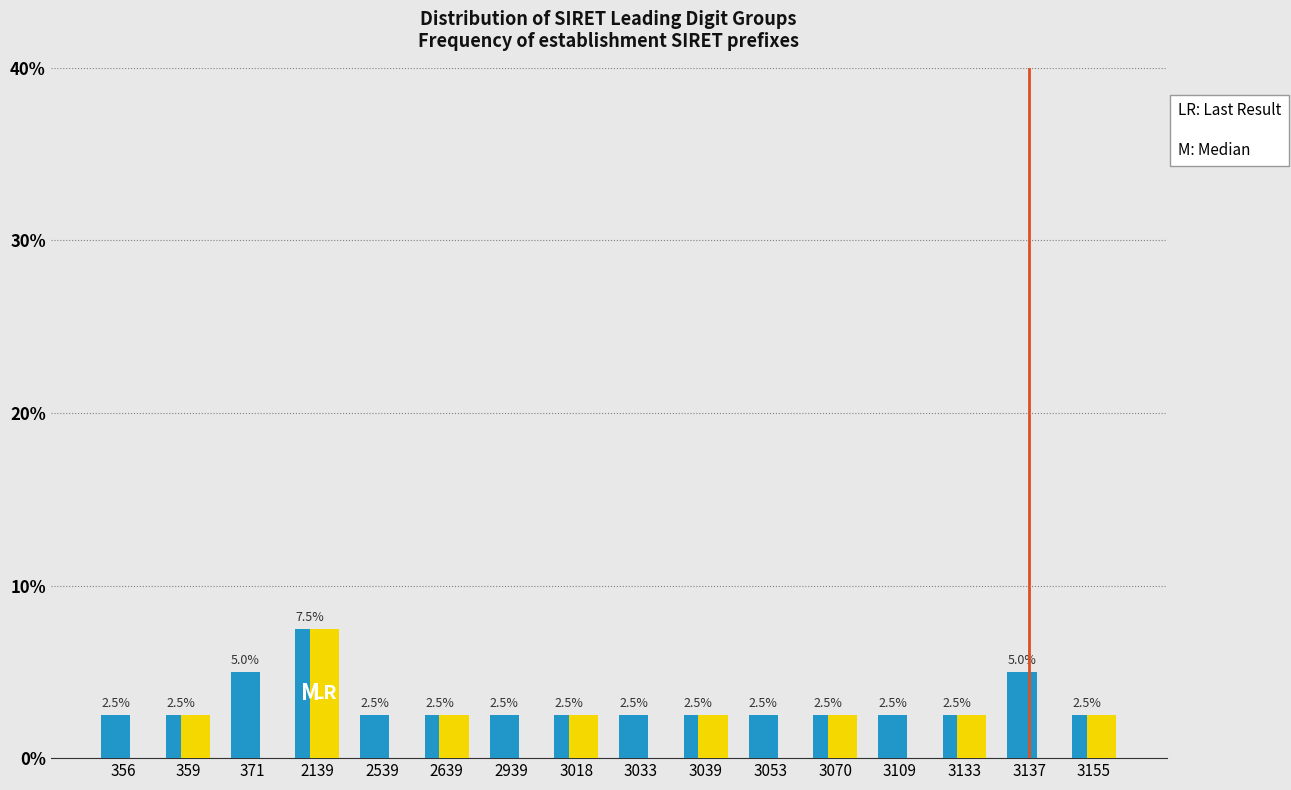

What is the total value across all series at 2939?

2.5